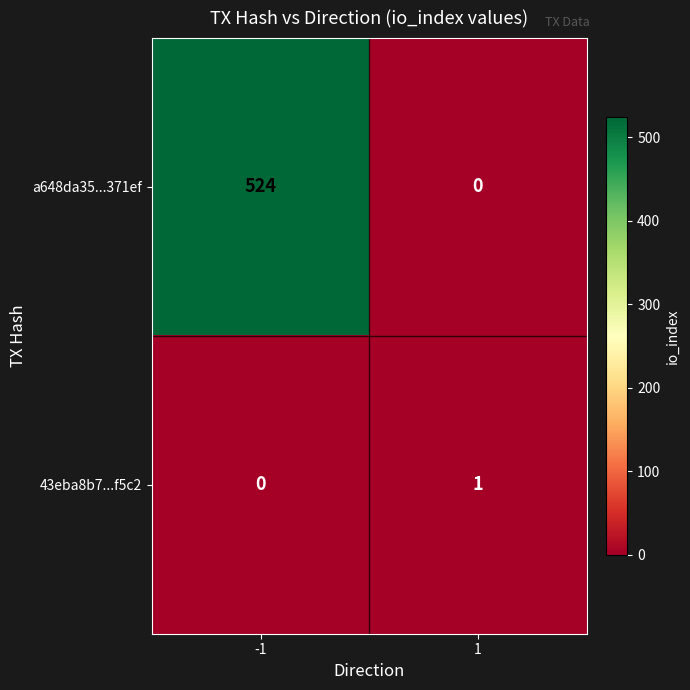

The value of a648da35...371ef at 1 is 0. True or false?

True